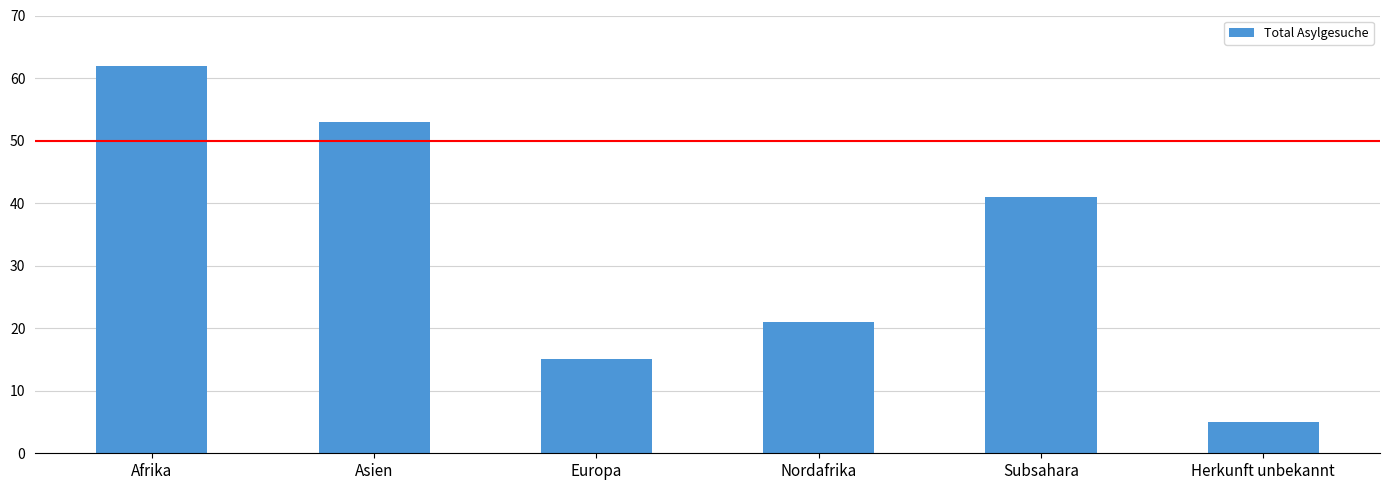

What is the ratio of the value at Herkunft unbekannt to the value at Afrika?

0.1